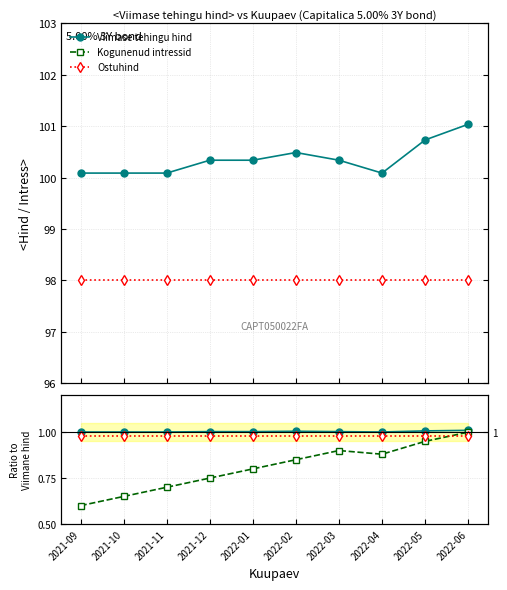

Count the number of data series in this chart.

3